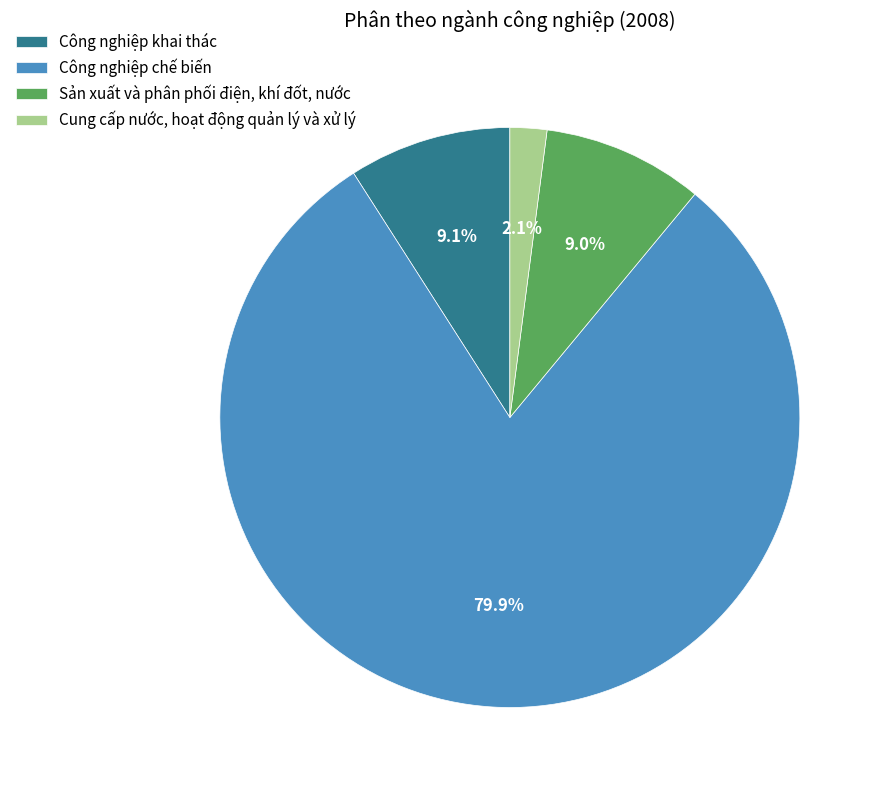

What portion of the pie excludes Cung cấp nước, hoạt động quản lý và xử lý?

97.9%